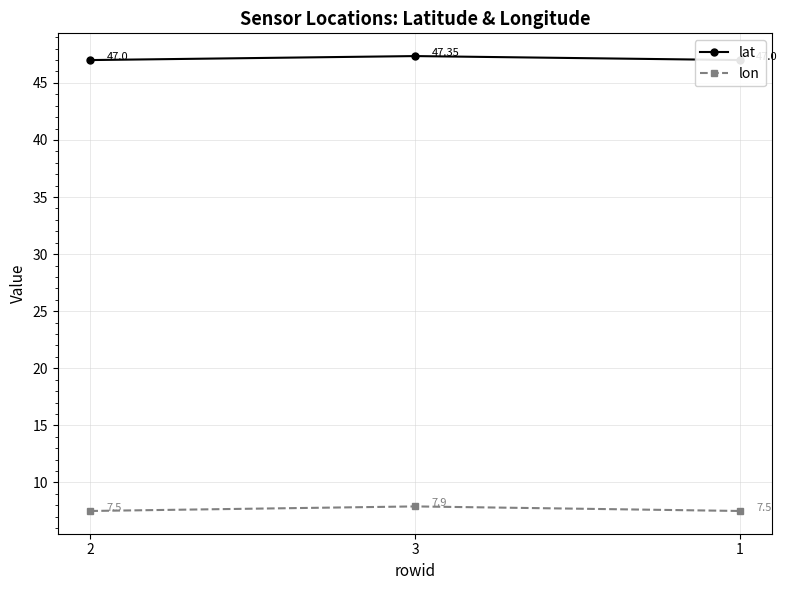

How many distinct data groups are displayed?

2